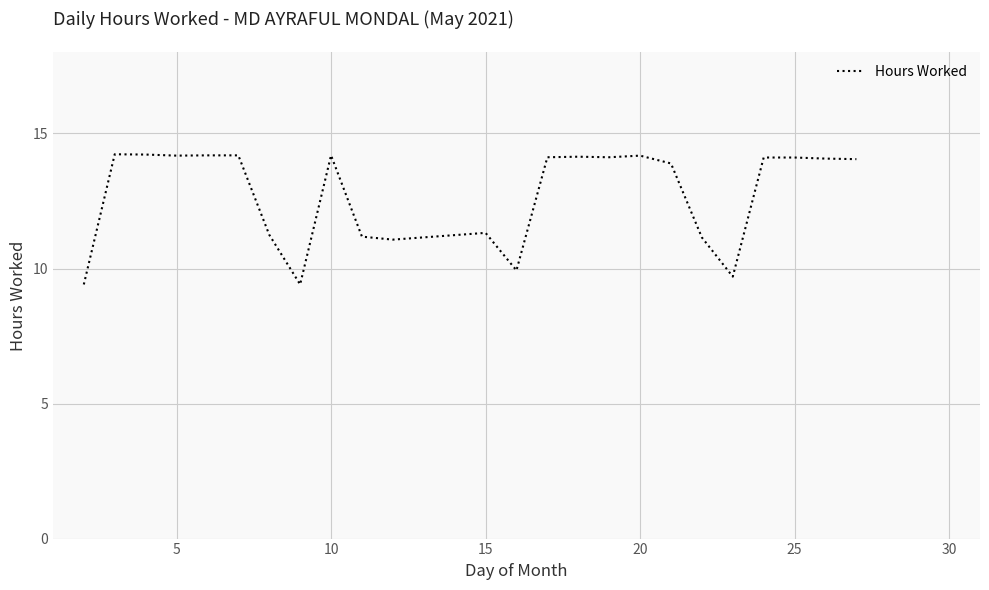

What is the greatest value displayed?

14.2